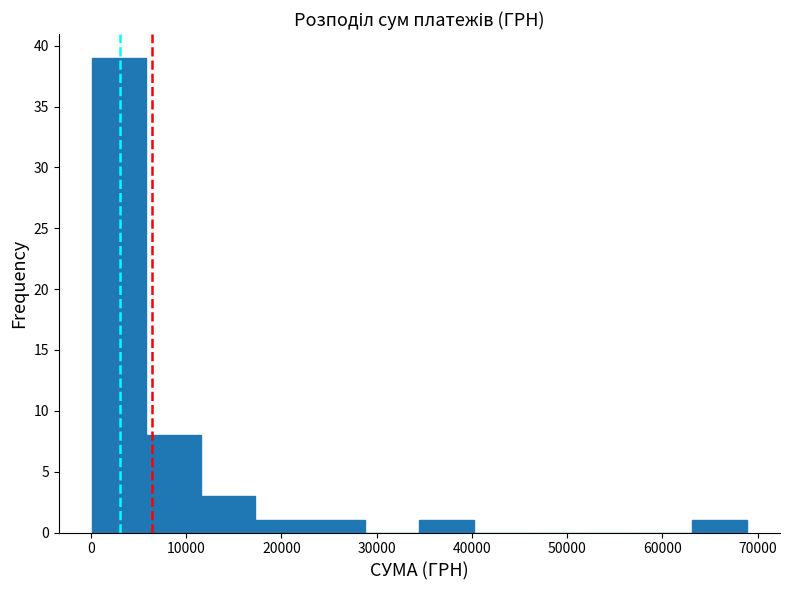

Over which range of the x-axis is the bar tallest?

0 to 6000